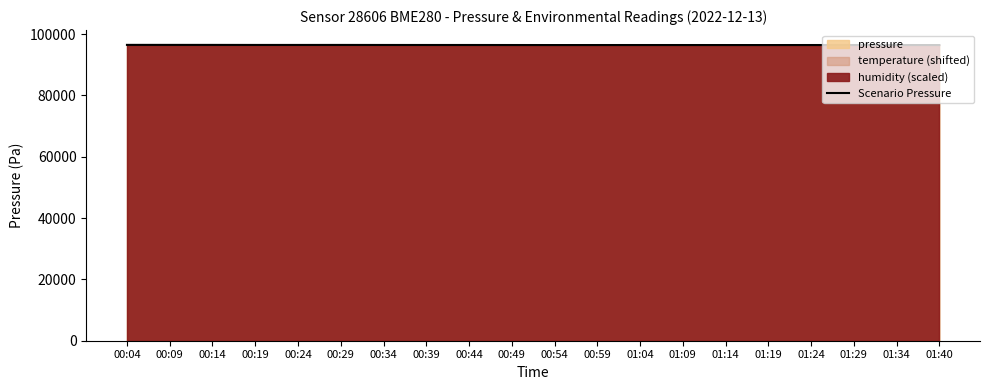

What is the sum of all values?

1928569